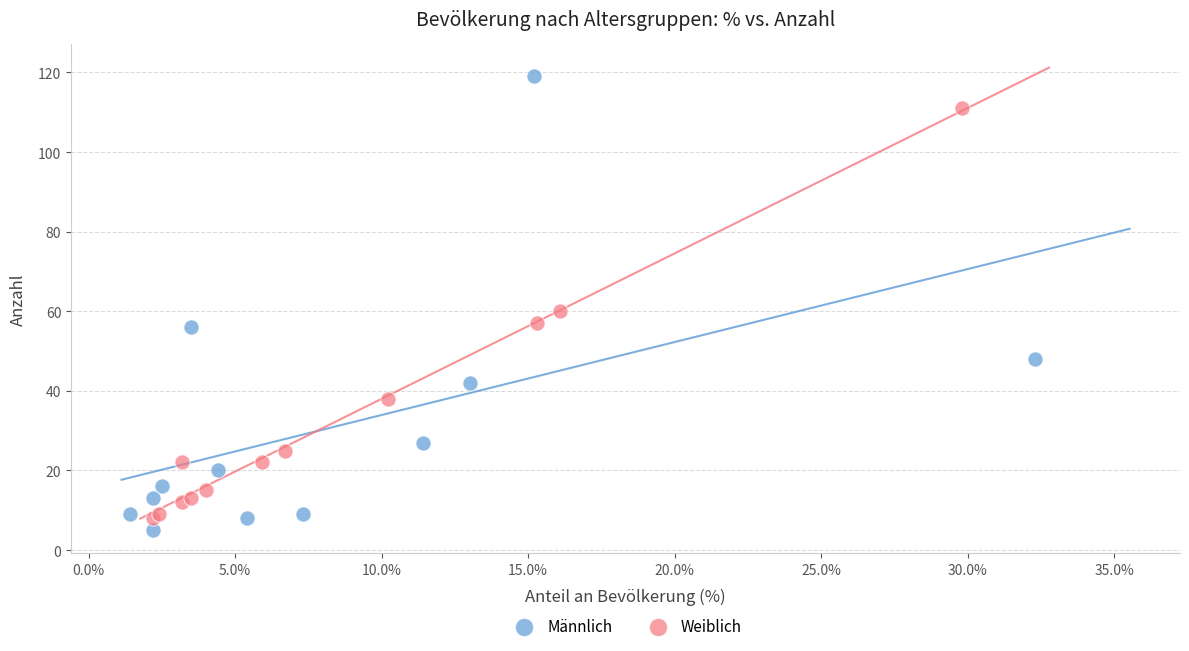

Which series reaches the maximum Y coordinate?

Männlich